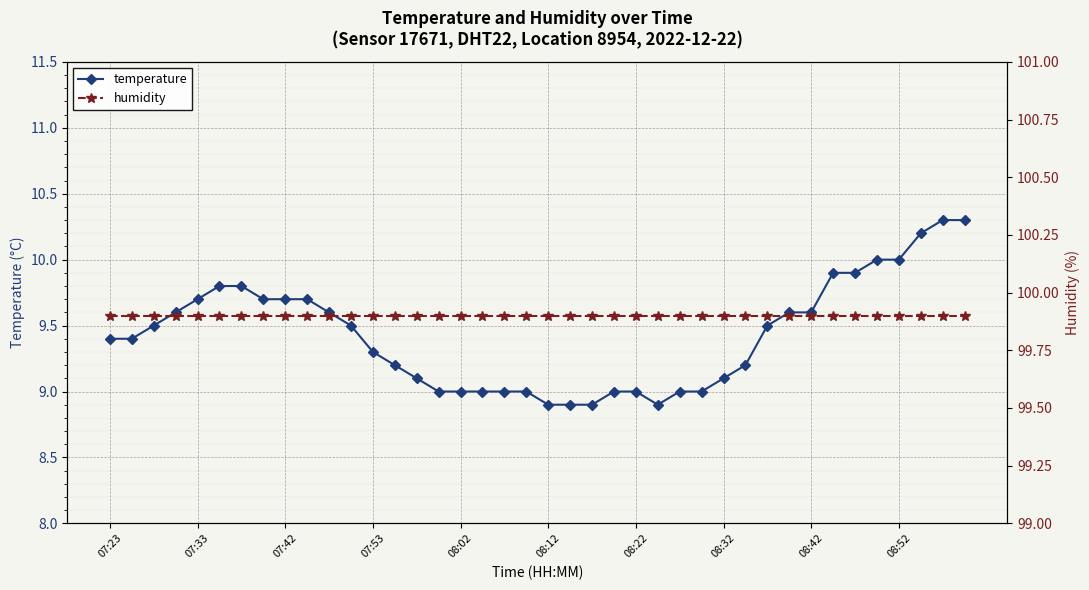

Rank the series by their average value, from lowest to highest.

temperature, humidity